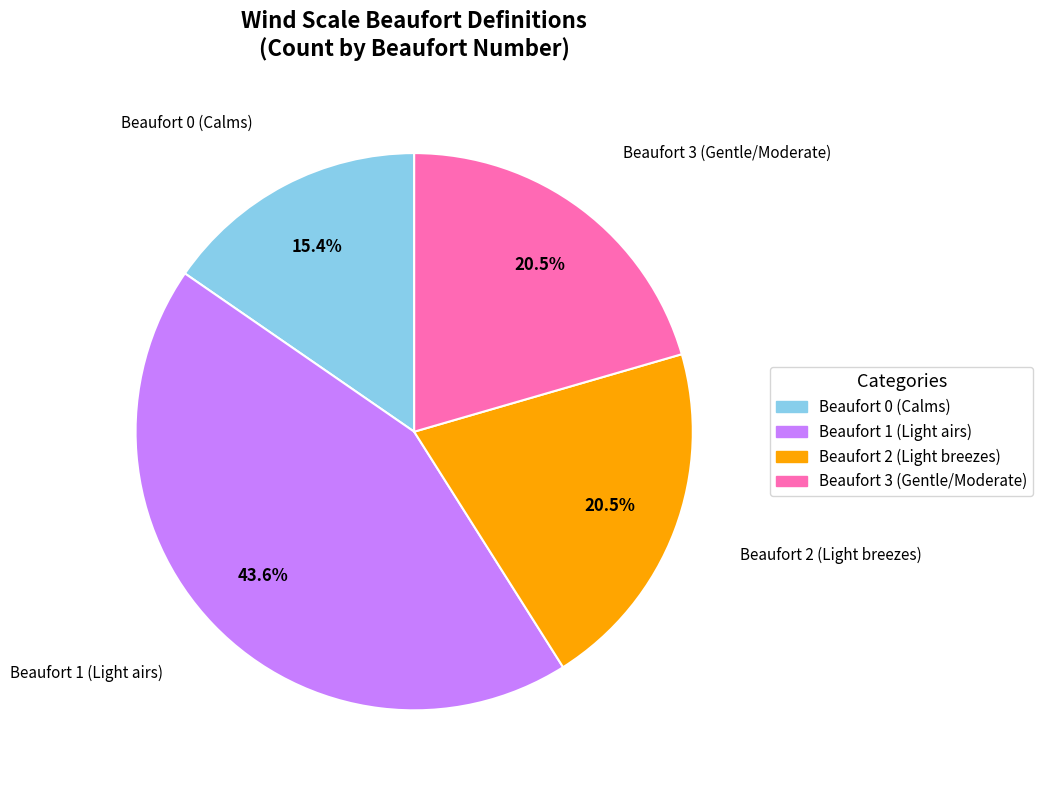

Count the number of slices in the pie.

4